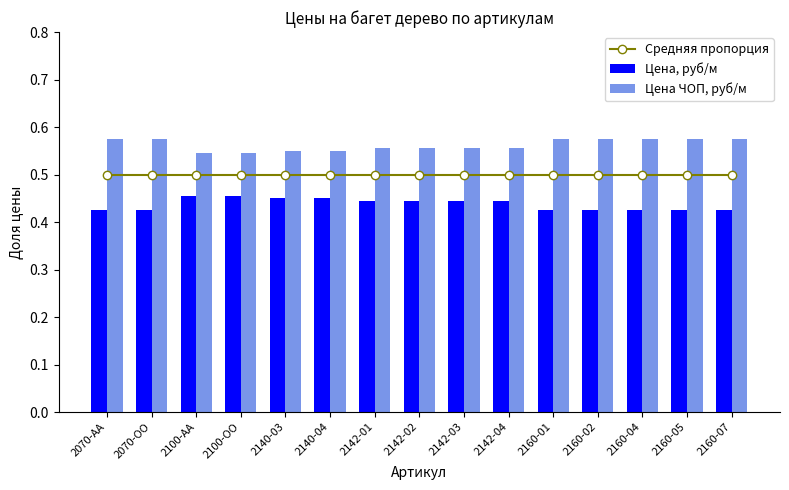

What is the total value across all series at 2142-03?

1.5